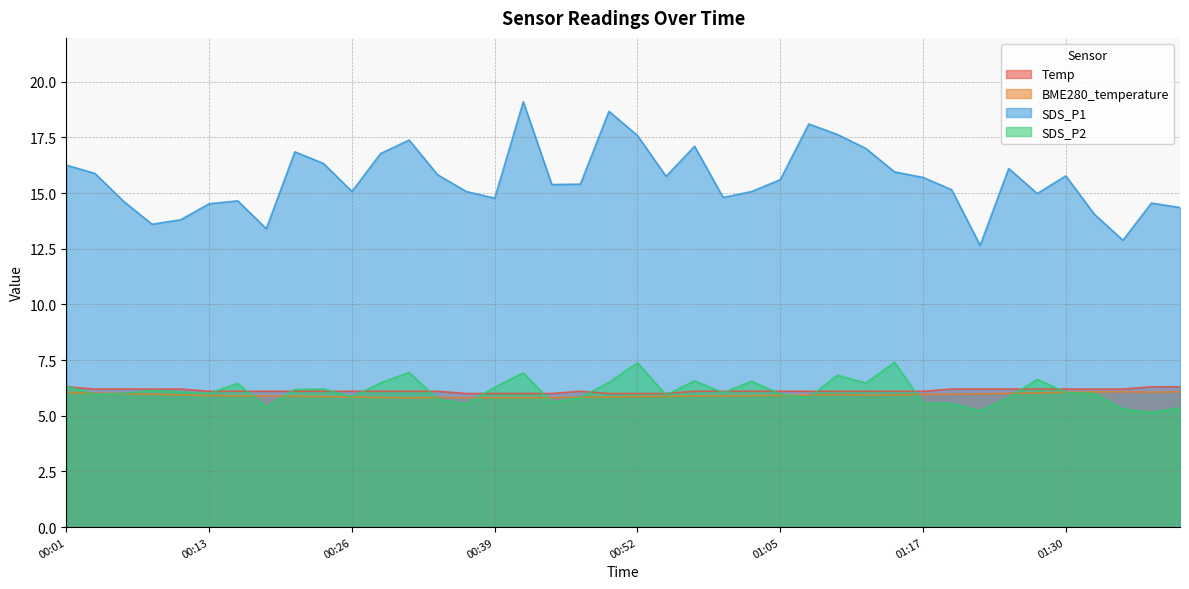

Rank the series at 01:28 from lowest to highest value.

BME280_temperature, Temp, SDS_P2, SDS_P1